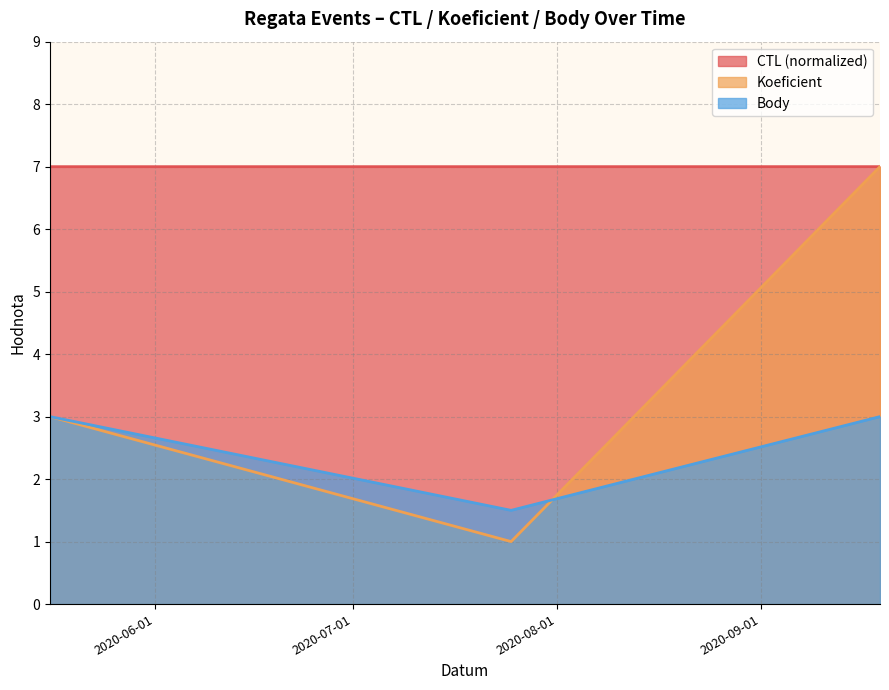

Where is CTL nearest to the value 6?

2020-05-16